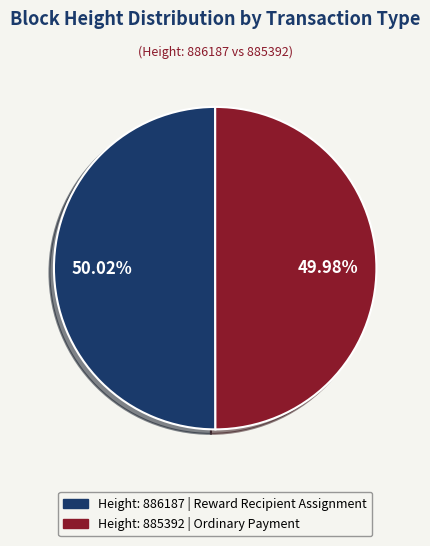

Does any single category account for the majority?

Yes